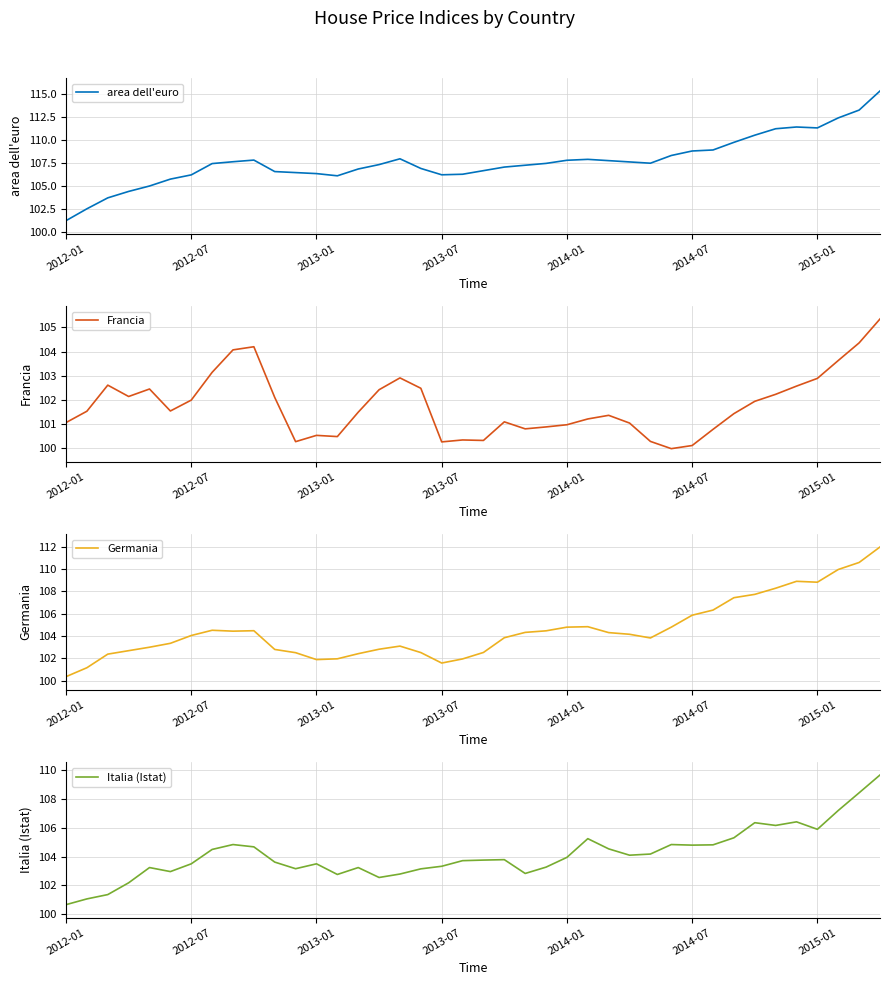

Reading right to left, transcribe all the data shown in this chart.

area dell'euro: 115.3	113.2	112.4	111.3	111.4	111.2	110.5	109.7	108.9	108.8	108.3	107.4	107.6	107.7	107.8	107.8	107.4	107.2	107.0	106.6	106.2	106.2	106.9	107.9	107.3	106.8	106.1	106.3	106.4	106.5	107.8	107.6	107.4	106.2	105.7	105.0	104.4	103.7	102.5	101.2
Francia: 105.3	104.4	103.6	102.9	102.6	102.2	101.9	101.4	100.8	100.1	100.0	100.3	101.0	101.4	101.2	101.0	100.9	100.8	101.1	100.3	100.3	100.3	102.5	102.9	102.4	101.5	100.5	100.5	100.3	102.1	104.2	104.1	103.1	102.0	101.5	102.5	102.1	102.6	101.5	101.1
Germania: 112.0	110.6	110.0	108.8	108.9	108.3	107.7	107.4	106.3	105.9	104.8	103.8	104.2	104.3	104.8	104.8	104.5	104.3	103.8	102.5	101.9	101.6	102.5	103.1	102.8	102.4	102.0	101.9	102.5	102.8	104.5	104.4	104.5	104.0	103.3	103.0	102.7	102.4	101.2	100.3
Italia (Istat): 109.7	108.4	107.2	105.9	106.4	106.2	106.4	105.3	104.8	104.8	104.8	104.2	104.1	104.5	105.2	104.0	103.3	102.8	103.8	103.8	103.7	103.3	103.2	102.8	102.5	103.2	102.8	103.5	103.2	103.6	104.7	104.8	104.5	103.5	103.0	103.2	102.2	101.4	101.1	100.7